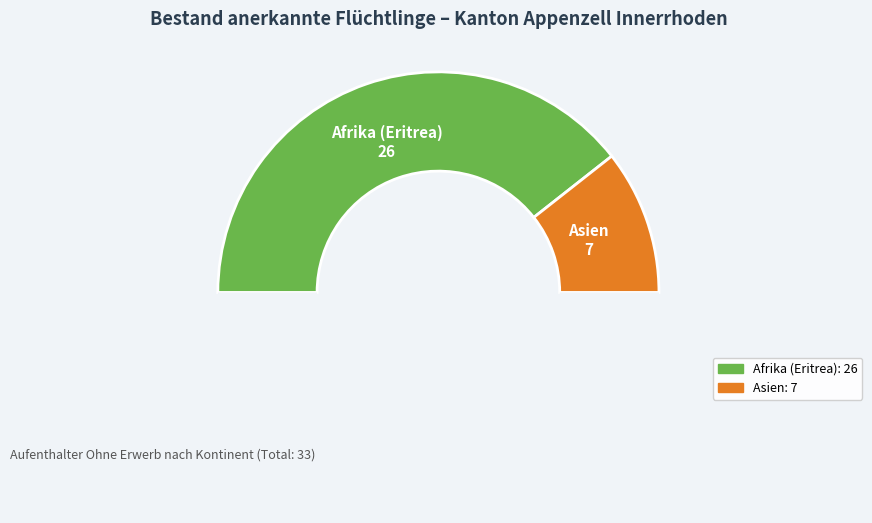

Count the number of slices in the pie.

3